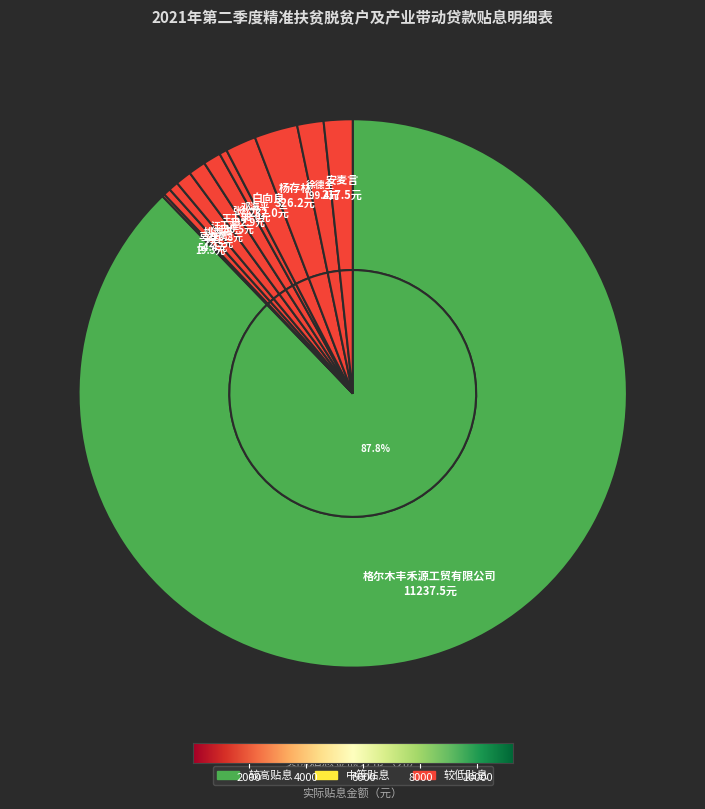

Is it true that 邓海平 is 1% of the pie?

False